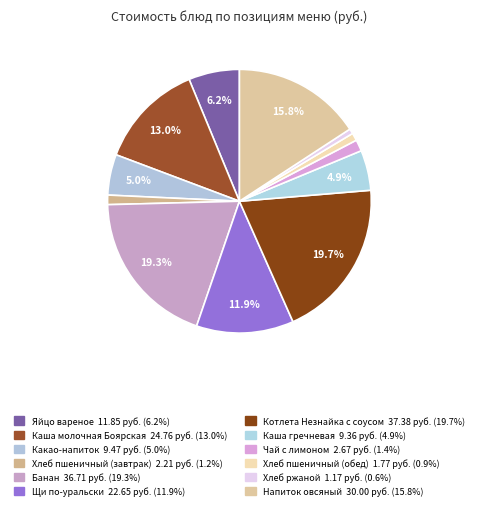

Does Щи по-уральски account for over 50% of the chart?

No